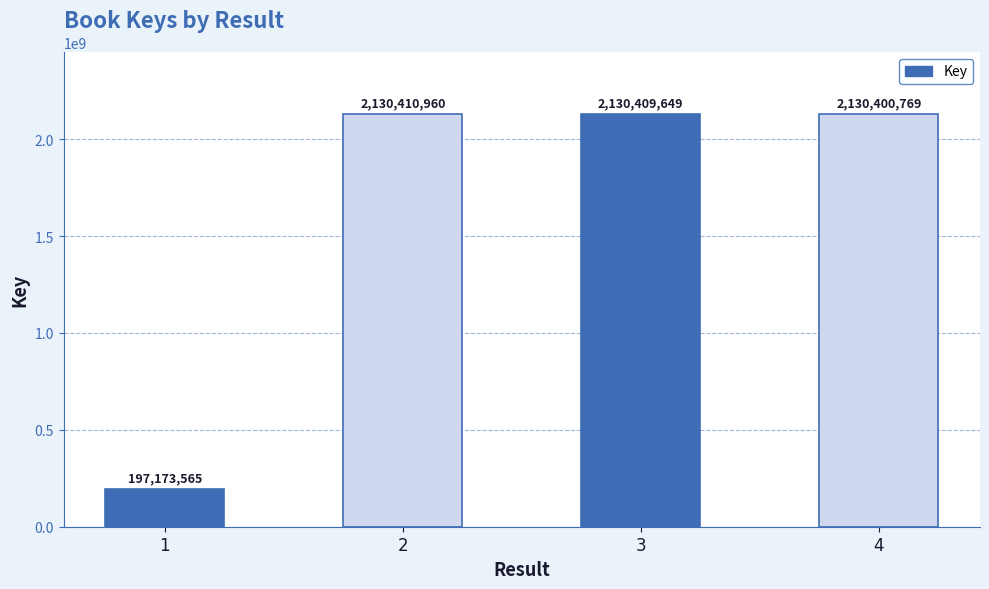

Reading left to right, transcribe all the data shown in this chart.

1=197173565	2=2130410960	3=2130409649	4=2130400769